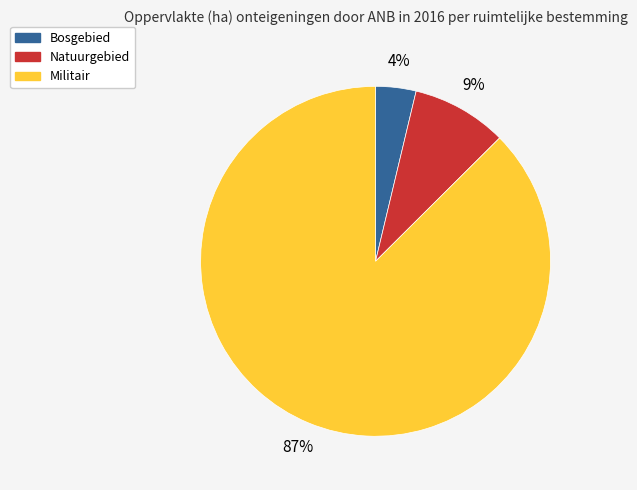

Rank the categories by value from highest to lowest.

Militair, Natuurgebied, Bosgebied